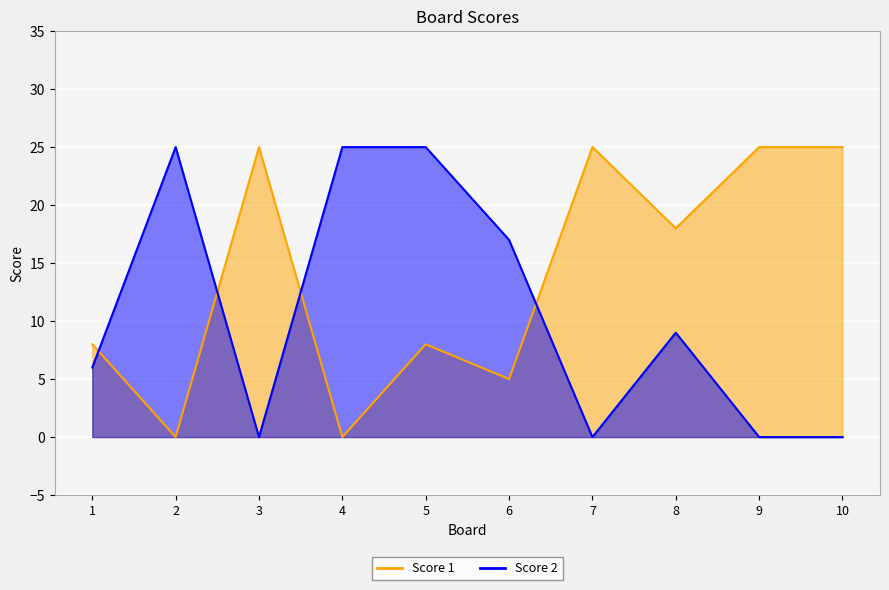

Which has a higher value, 10 or 8?

10